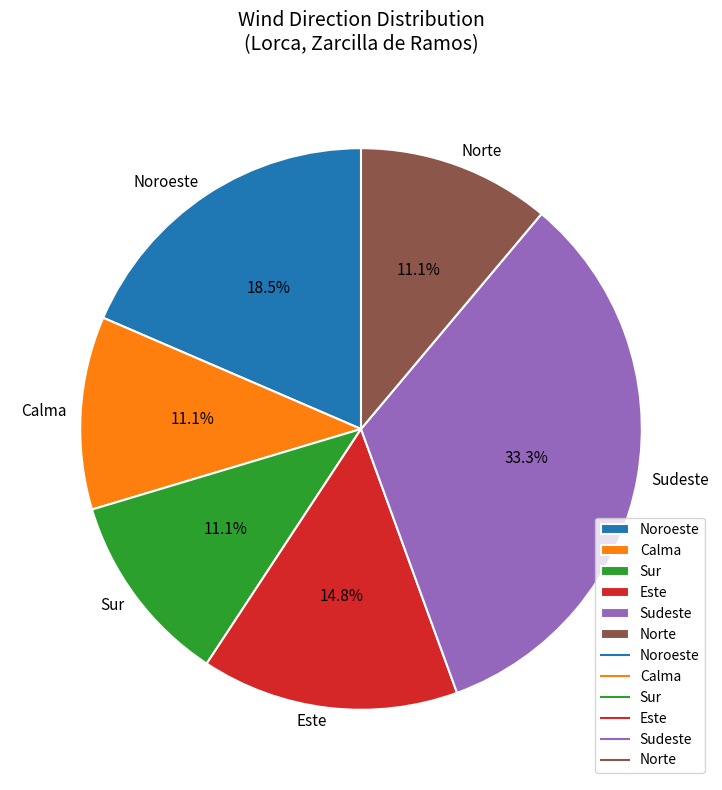

To the nearest percent, what is the difference between the Sudeste and Calma slice percentages?

22%